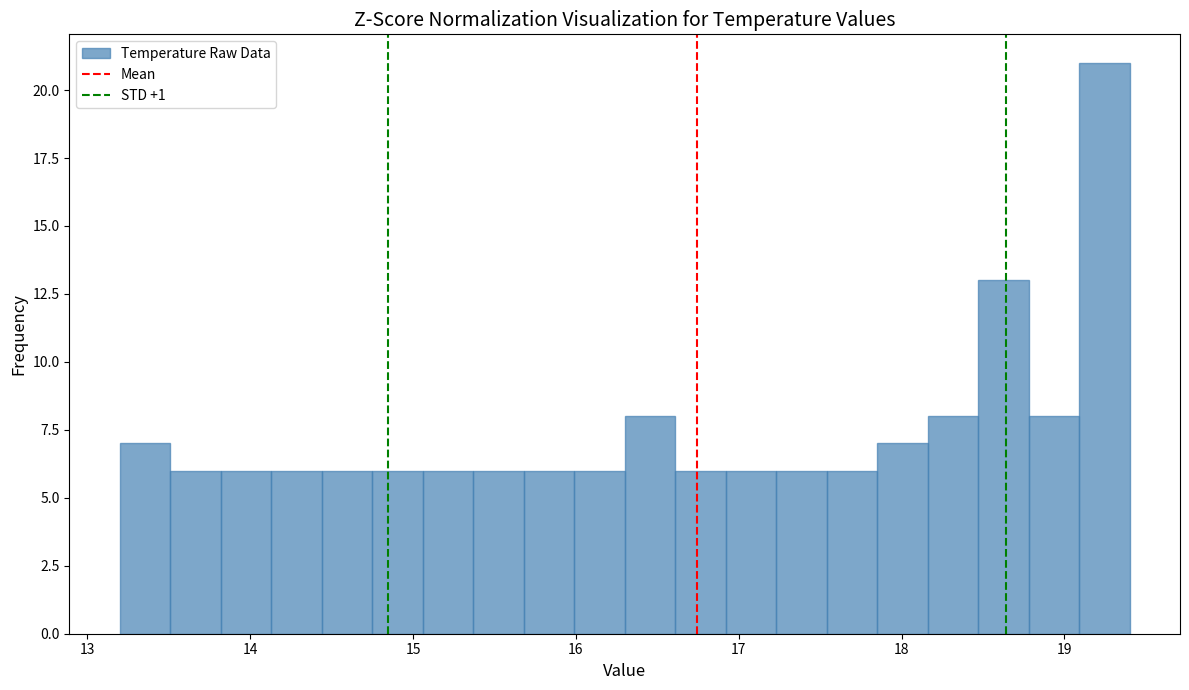

Read against the x-axis, roughly where is the centre of the tallest bar?

19.2